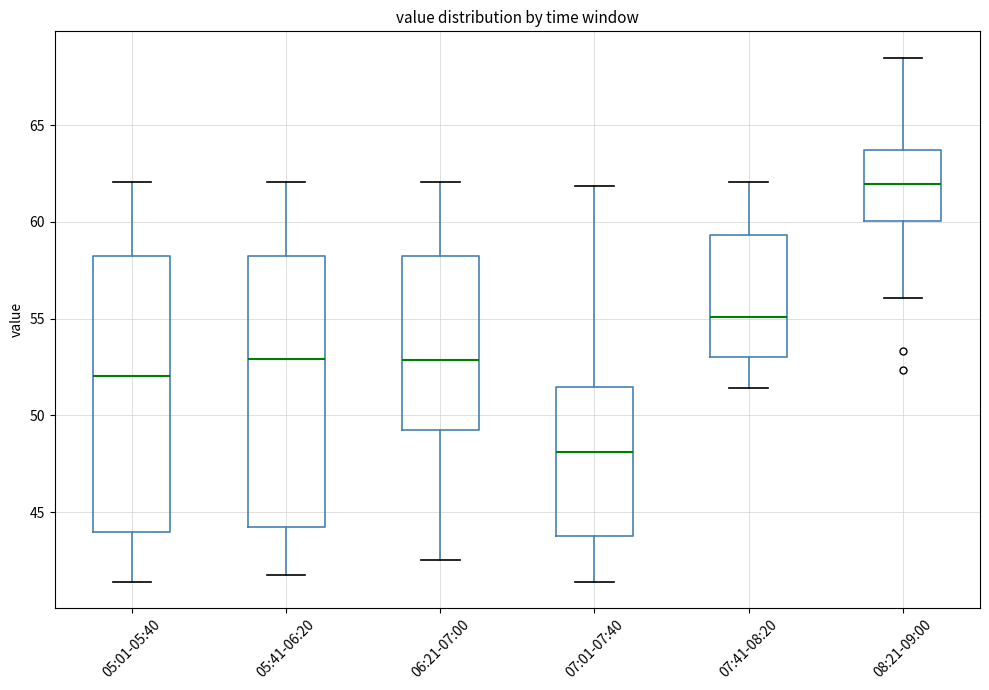

Reading left to right, read every box against the y-axis: the position of its median line, the range the box covers, and the ends of its whiskers. The values are not printed on the chart, so give them approximately, as read against the axis.

05:01-05:40: median 52.0, box 44.0 to 58.5, whiskers 41.5 to 62.0
05:41-06:20: median 53.0, box 44.0 to 58.5, whiskers 41.5 to 62.0
06:21-07:00: median 53.0, box 49.0 to 58.5, whiskers 42.5 to 62.0
07:01-07:40: median 48.0, box 44.0 to 51.5, whiskers 41.5 to 62.0
07:41-08:20: median 55.0, box 53.0 to 59.5, whiskers 51.5 to 62.0
08:21-09:00: median 62.0, box 60.0 to 63.5, whiskers 56.0 to 68.5